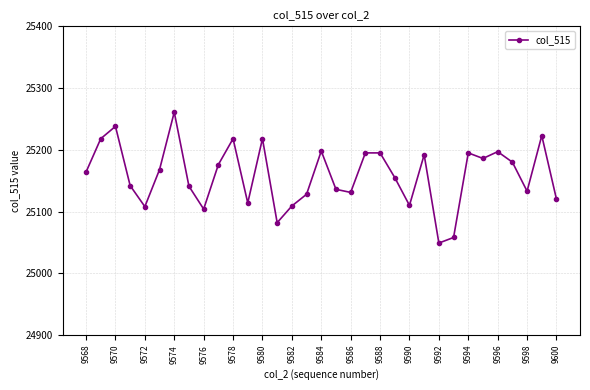

What is the maximum value shown in the chart?

25261